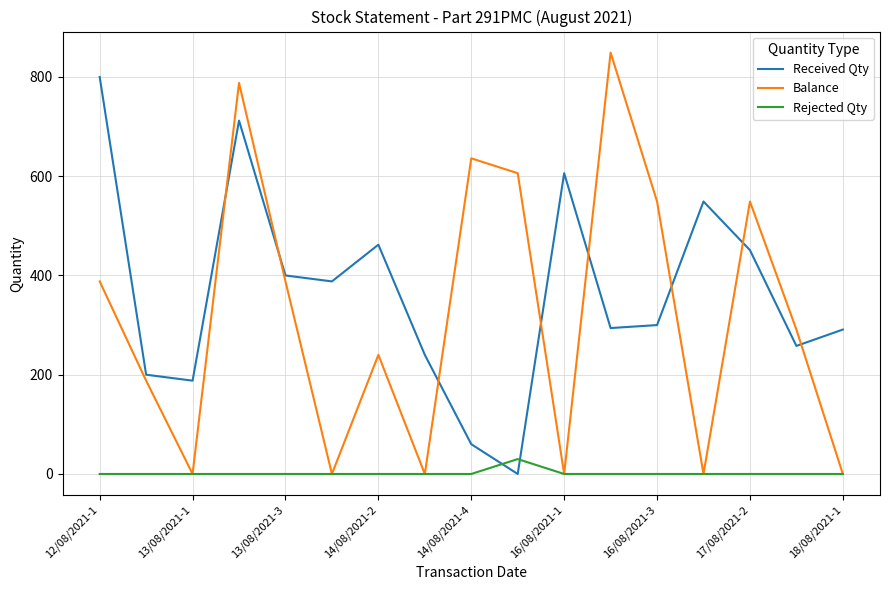

What is the difference between the maximum and minimum values in the Received Qty series?

800